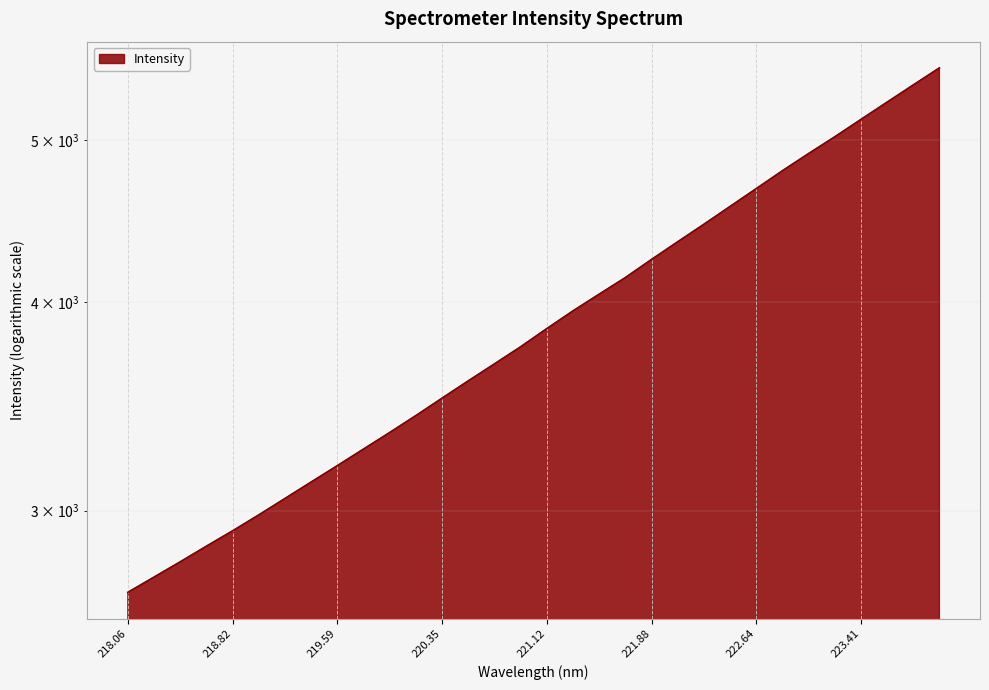

Between 221.8812 and 220.5444, which is larger?

221.8812